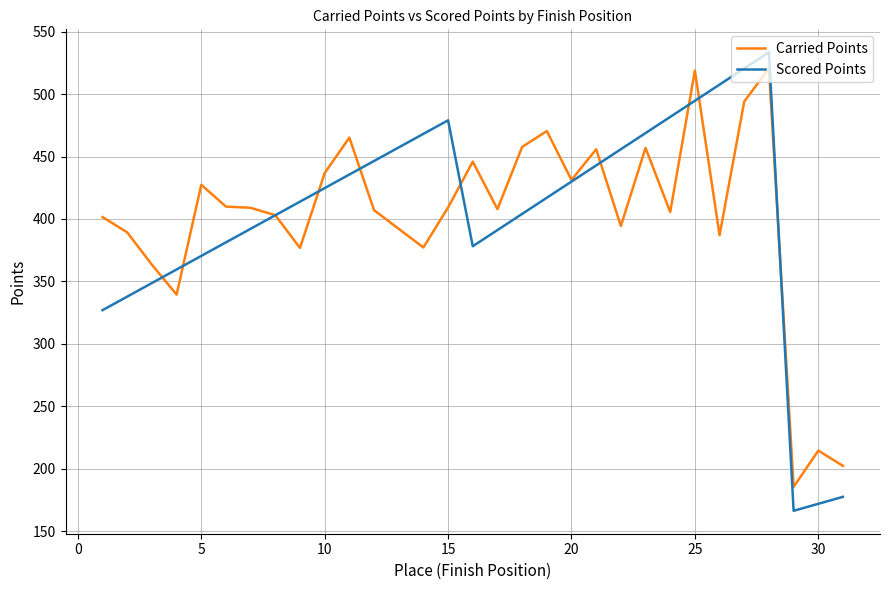

Which series has the largest range (max minus min)?

Scored Points